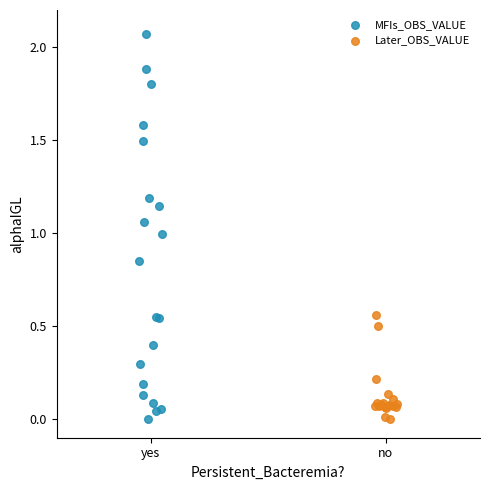

Which series contains the highest Y value?

MFIs_OBS_VALUE